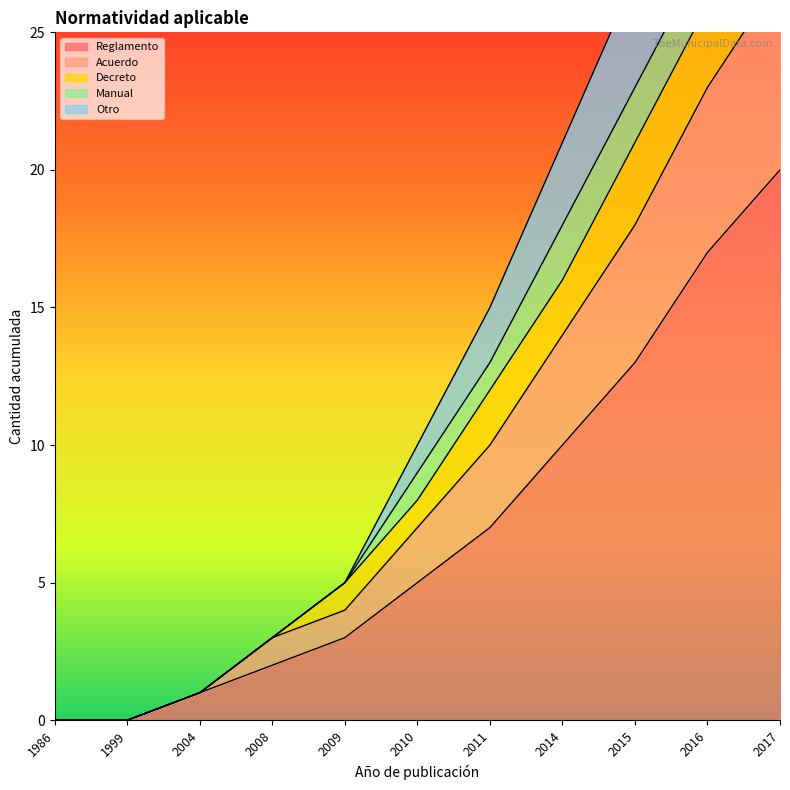

How many data points does each series have?

11